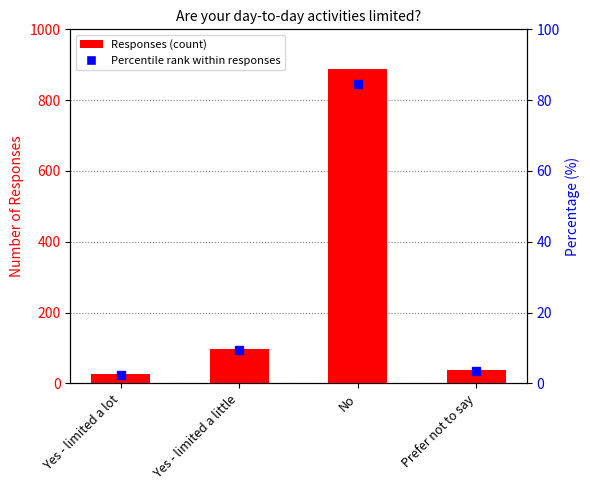

Rank the categories by value from lowest to highest.

Yes - limited a lot, Prefer not to say, Yes - limited a little, No